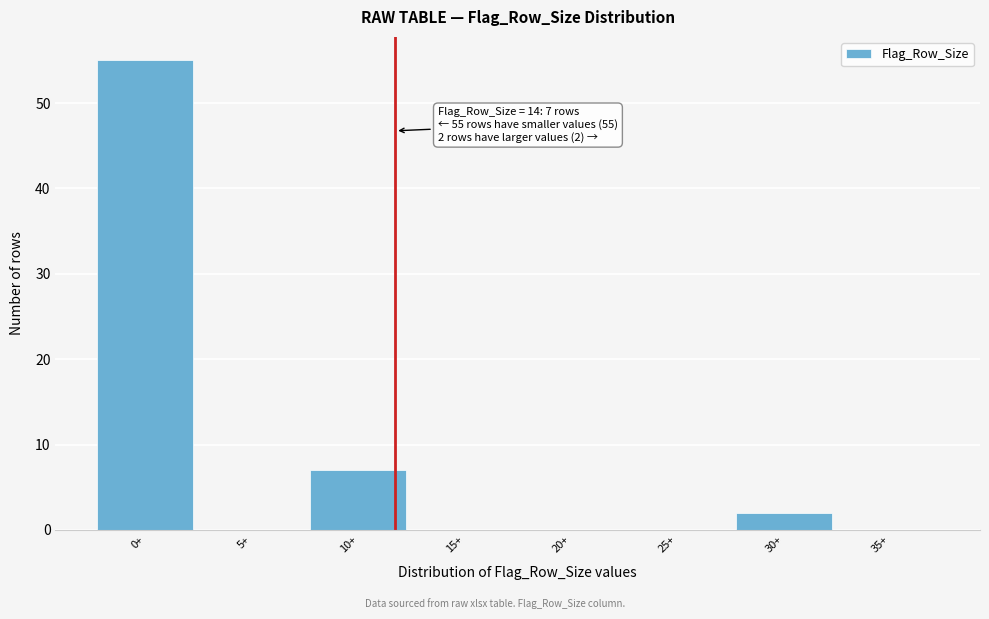

Reading left to right, extract all data points from this chart.

0+=55	5+=0	10+=7	15+=0	20+=0	25+=0	30+=2	35+=0